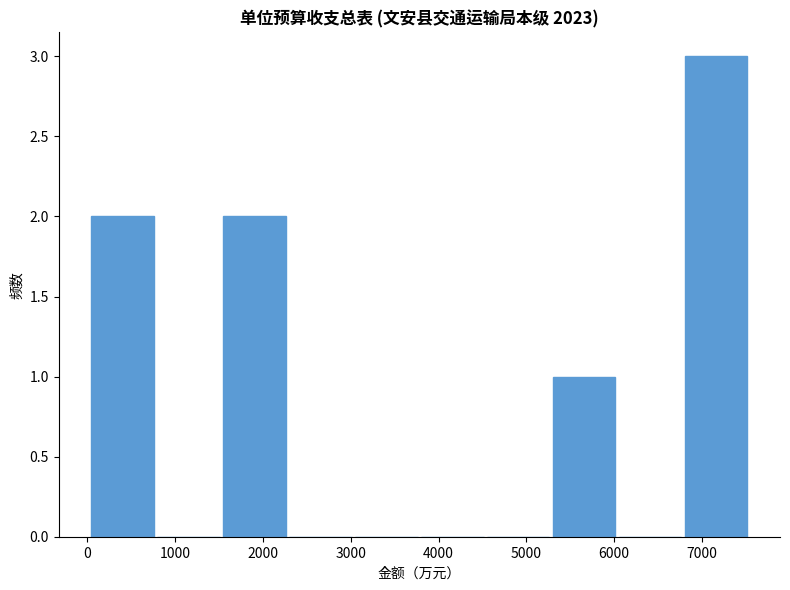

Reading left to right, list every bar in this chart as the range it spans on the x-axis followed by its height. Neither the bar edges nor the heights are printed on the chart, so give them approximately, as read against the axes.

0 to 800: 2
800 to 1500: 0
1500 to 2300: 2
2300 to 3000: 0
3000 to 3800: 0
3800 to 4500: 0
4500 to 5300: 0
5300 to 6000: 1
6000 to 6800: 0
6800 to 7500: 3